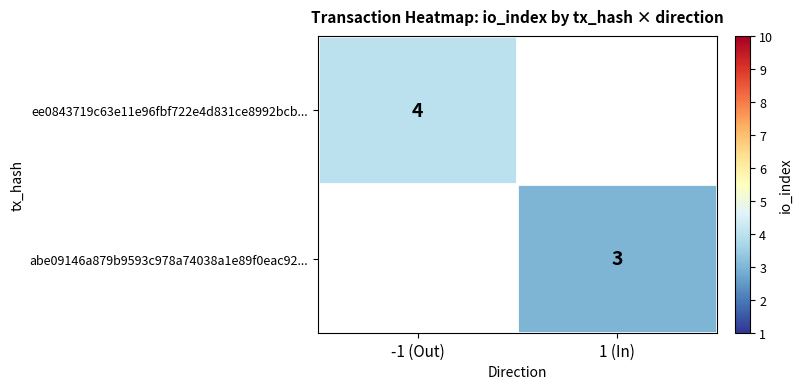

Which label corresponds to the smallest value in the chart?

1 (In)